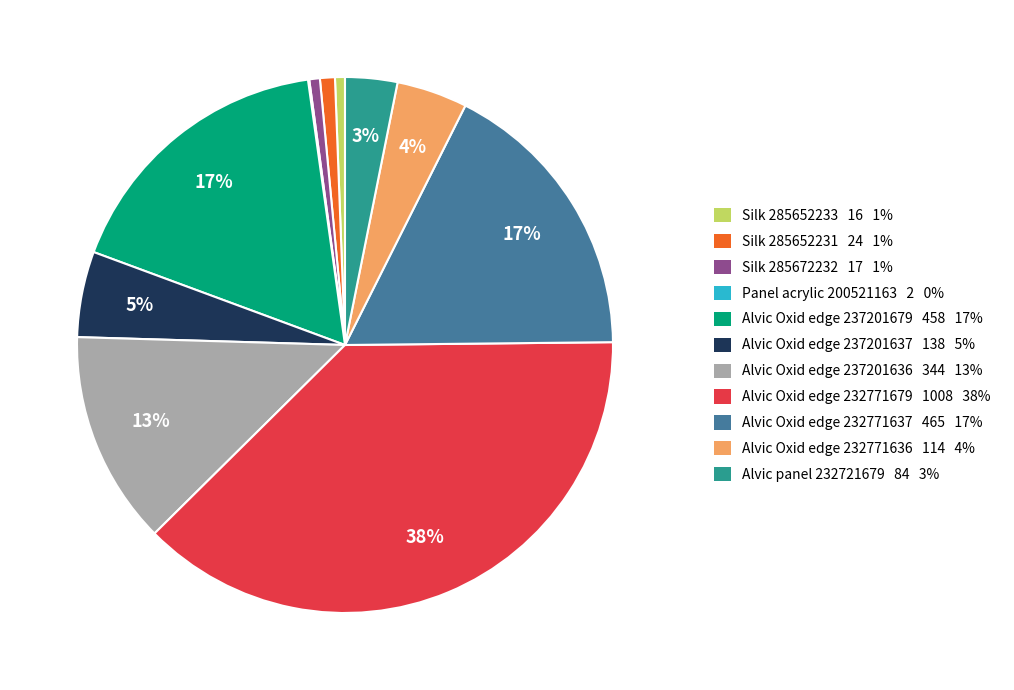

To the nearest percent, what portion does Alvic Oxid edge 232771637 represent?

17%